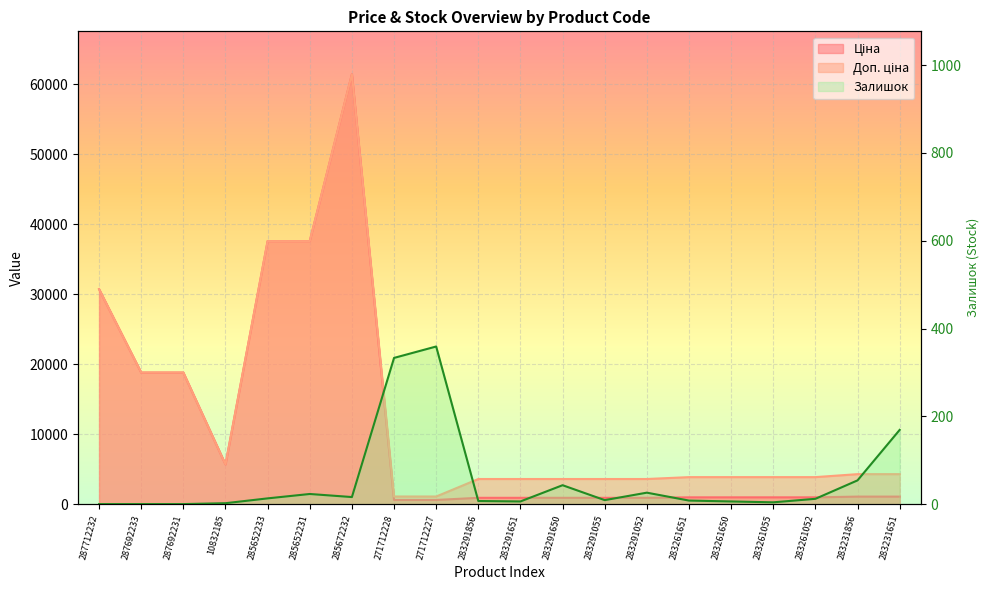

Reading right to left, what are all the values shown in this chart?

Ціна: 1069.8	1069.8	963.5	963.5	963.5	963.5	895.9	895.9	895.9	895.9	895.9	589.9	589.9	61434.3	37593.6	37593.6	5673.8	18796.8	18796.8	30717.1
Доп. ціна: 4279.1	4279.1	3854.0	3854.0	3854.0	3854.0	3583.6	3583.6	3583.6	3583.6	3583.6	1081.7	1081.7	61434.3	37593.6	37593.6	5673.8	18796.8	18796.8	30717.1
Залишок: 169.0	54.0	12.0	4.0	6.0	8.0	26.0	9.0	43.0	6.0	7.0	359.0	333.0	16.0	23.0	13.0	2.0	0.0	0.0	0.0